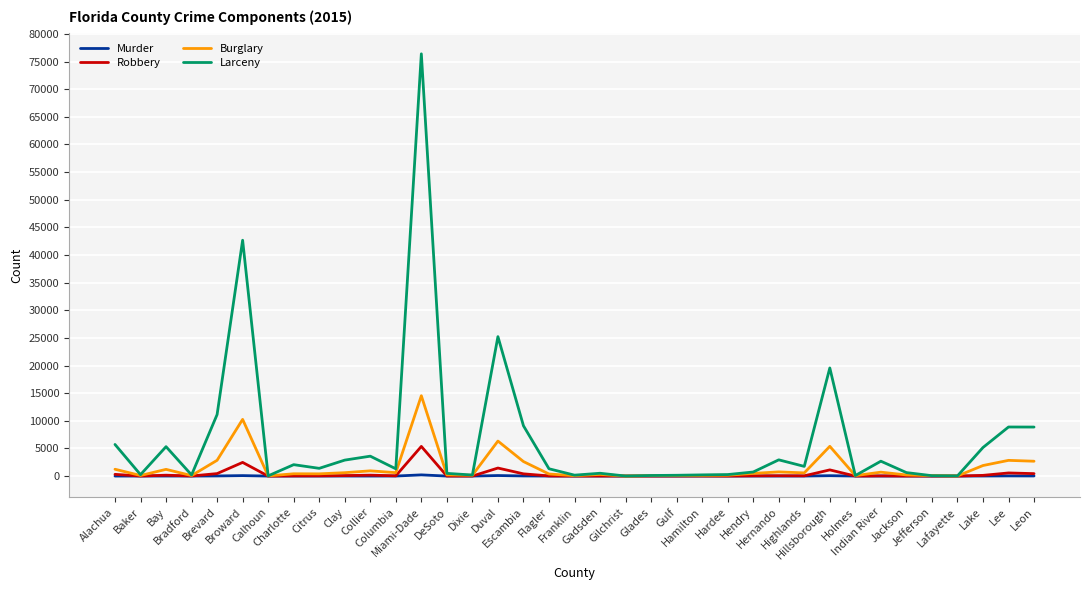

How many categories are shown in the chart?

37